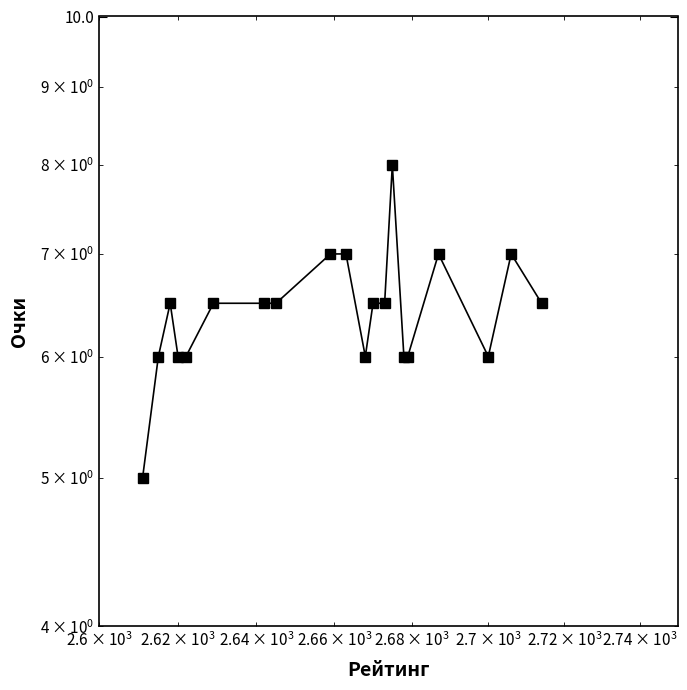

Does the chart display data point markers on the line(s)?

Yes